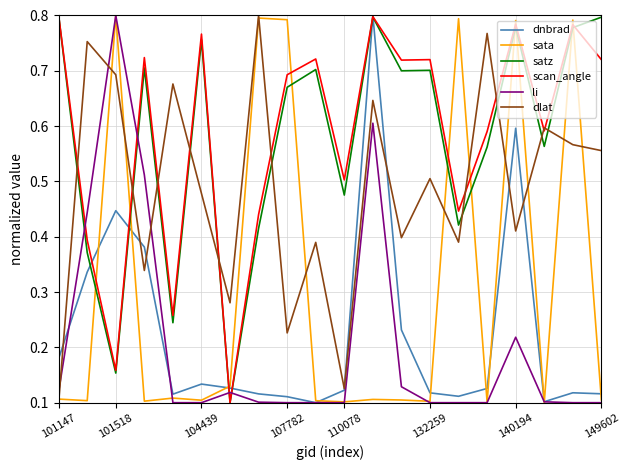

True or false: dlat and li cross at least once.

True